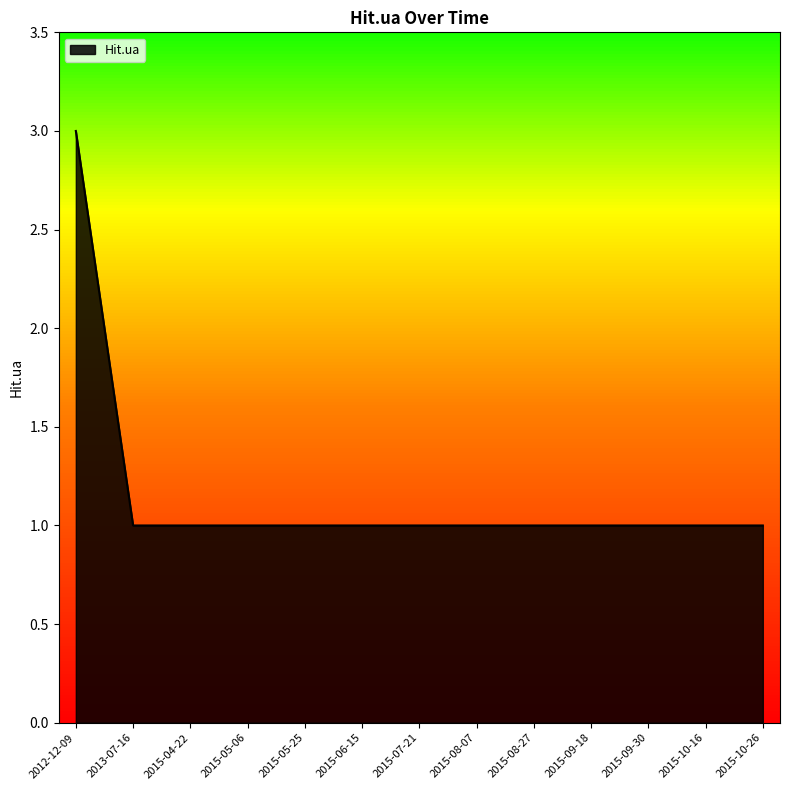

Which label corresponds to the largest value in the chart?

2012-12-09